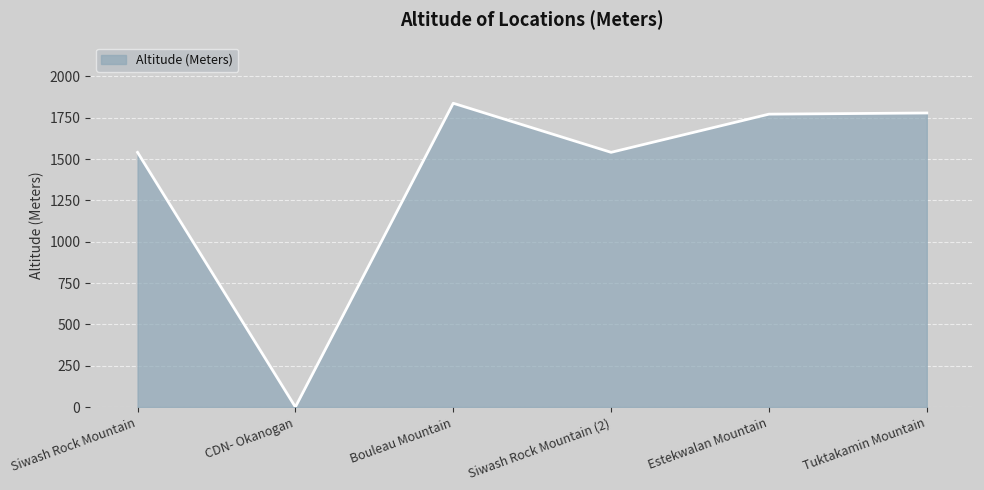

The chart shows a value of 1838 at Bouleau Mountain. True or false?

True